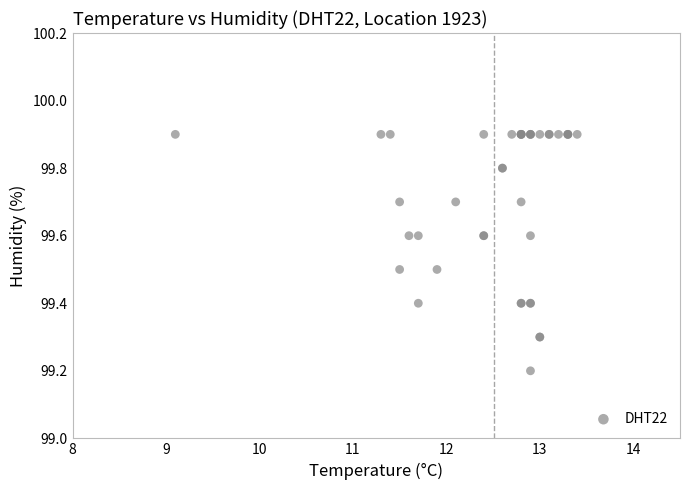

What Y value in the scatter plot is closest to 99?

99.2